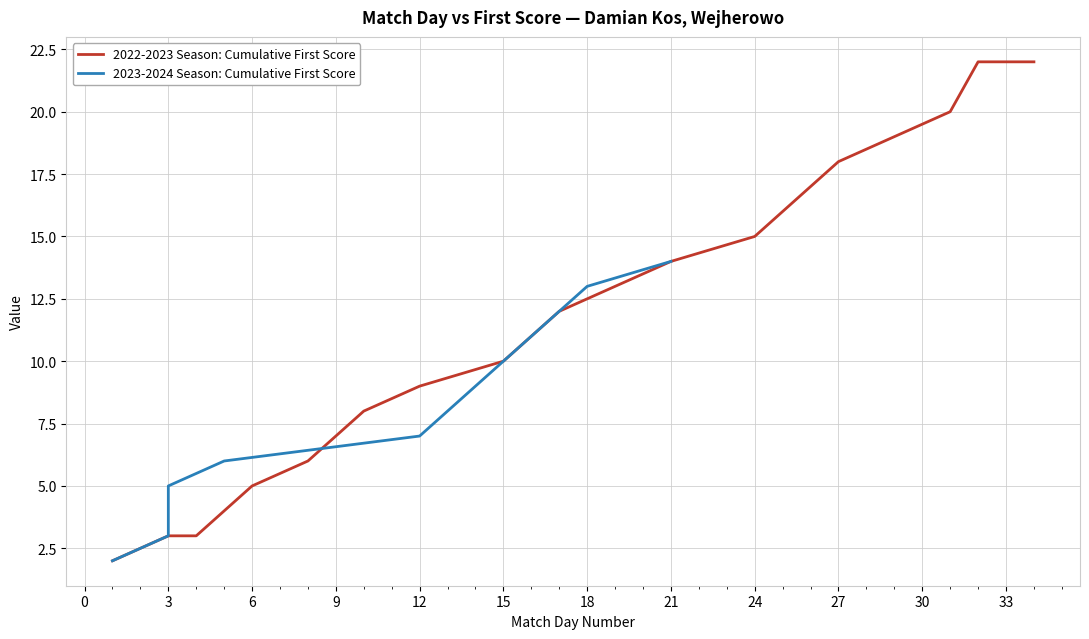

True or false: 2022-2023 Season: Cumulative First Score has a value of 5 at 6.

True